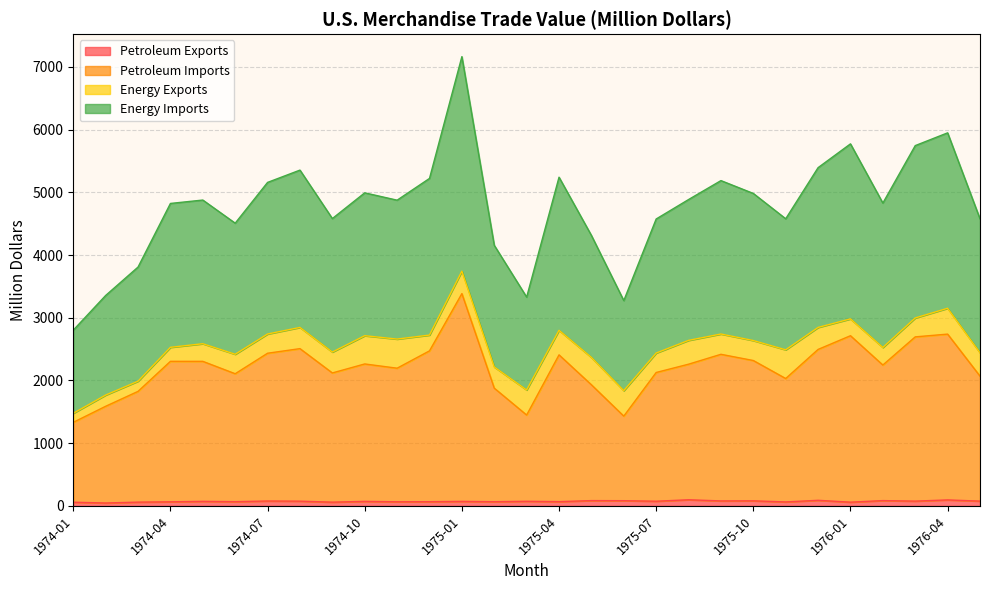

At which category does the chart reach its minimum across all series?

1974-02